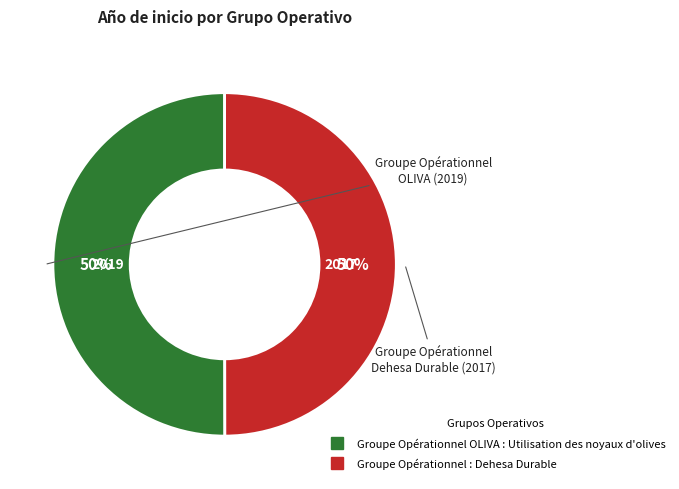

How many segments does this pie chart have?

2